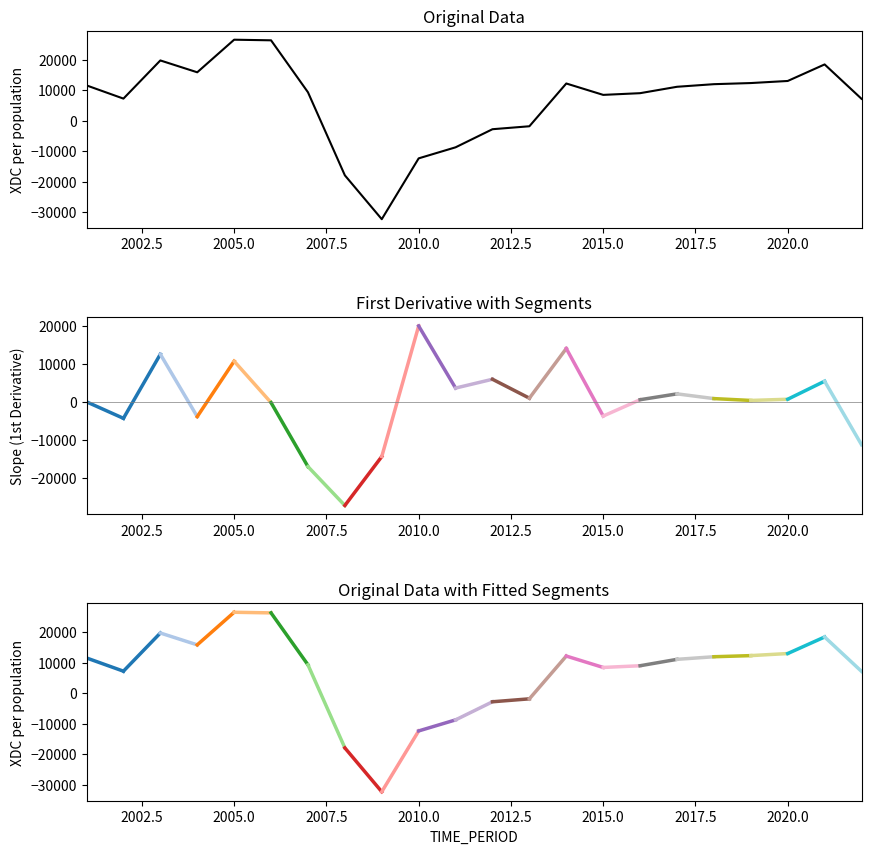

What is the difference between the values at 2015 and 2020?

4563.1